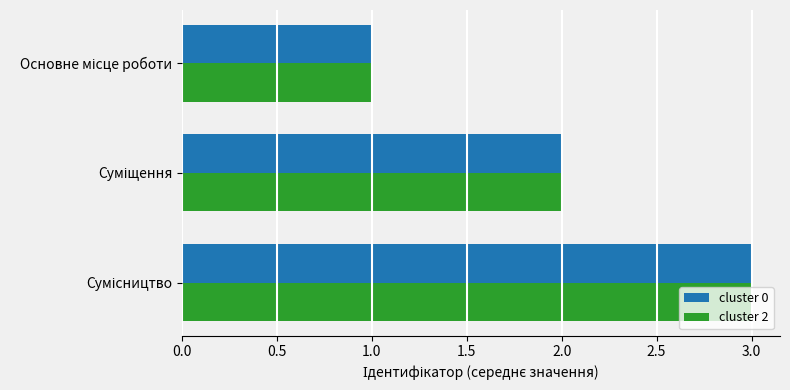

What is the sum of all cluster 2 values?

6